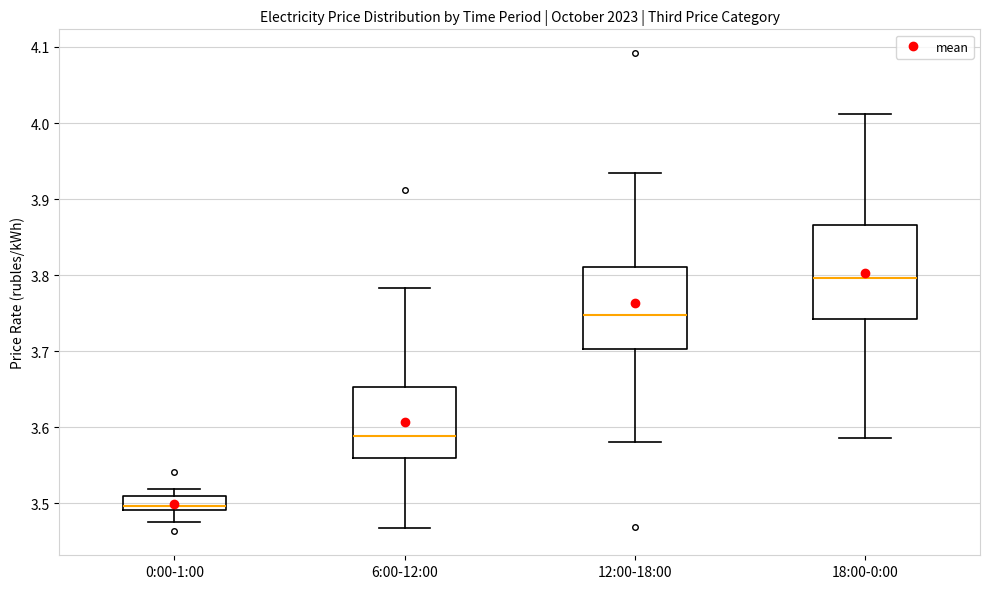

Which box's median line is the highest?

18:00-0:00